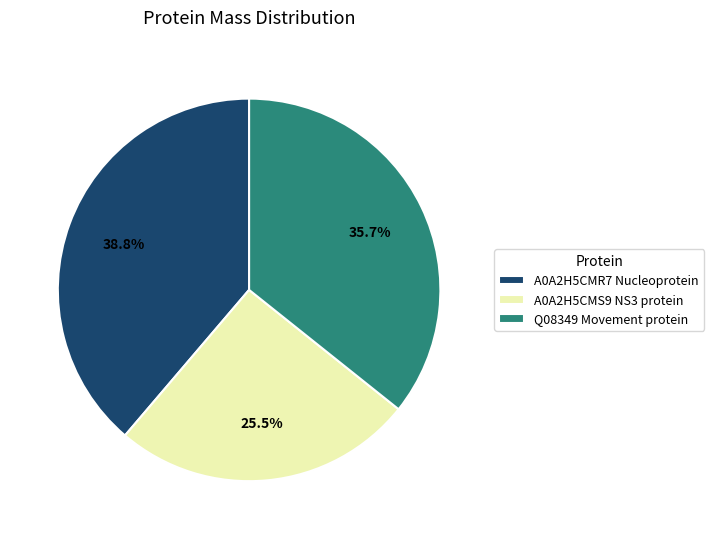

Which slice is the largest?

A0A2H5CMR7 Nucleoprotein